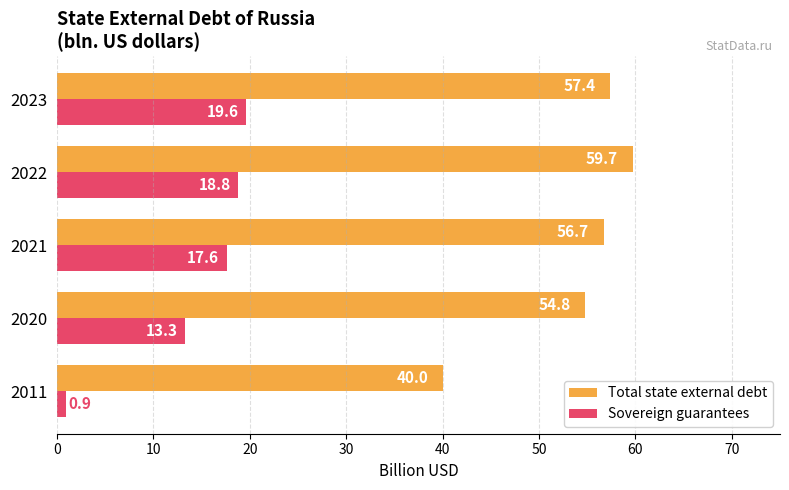

Read the Sovereign guarantees value at 2011.

0.9